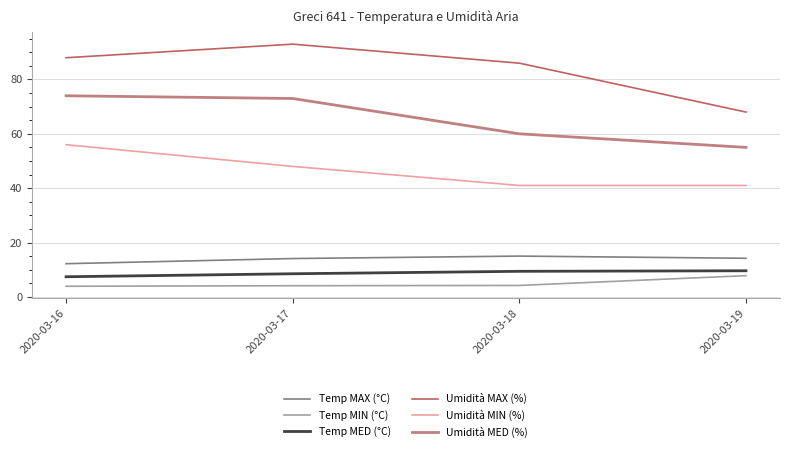

What is the average value of the Umidità MAX (%) series?

83.8